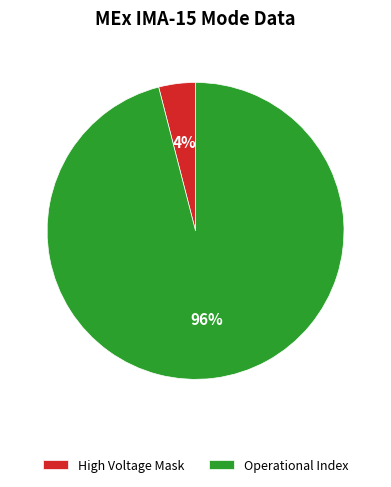

To the nearest percent, what is the difference between the largest and smallest slice percentages?

92%